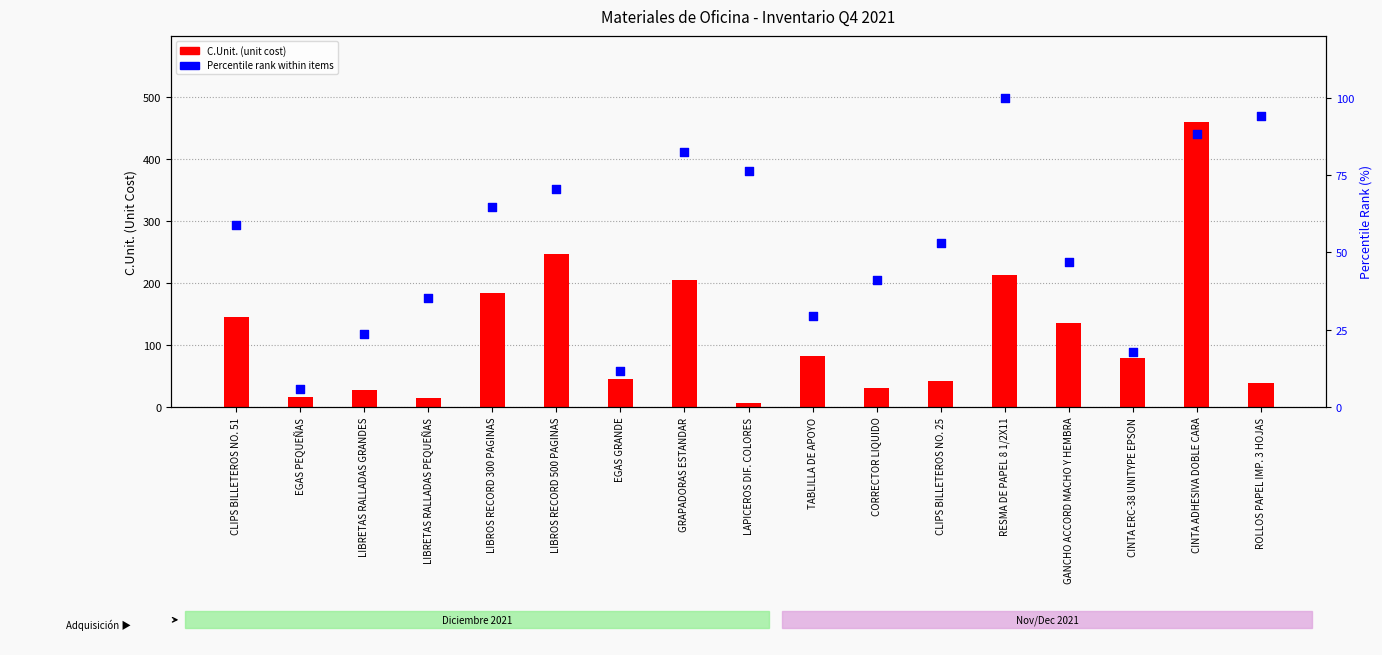

Which series has the largest total across all categories?

C.Unit. (unit cost)